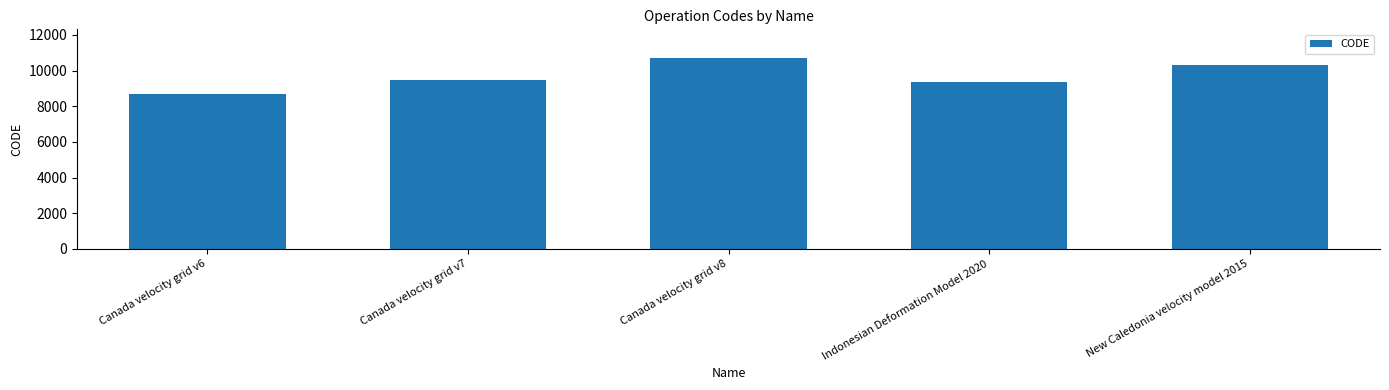

What is the change in value from Canada velocity grid v7 to New Caledonia velocity model 2015?

+840